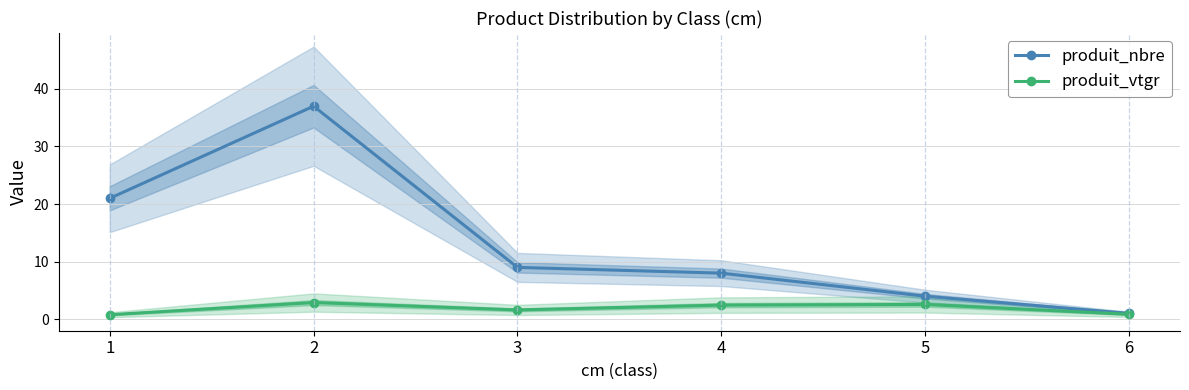

How many distinct data groups are displayed?

2